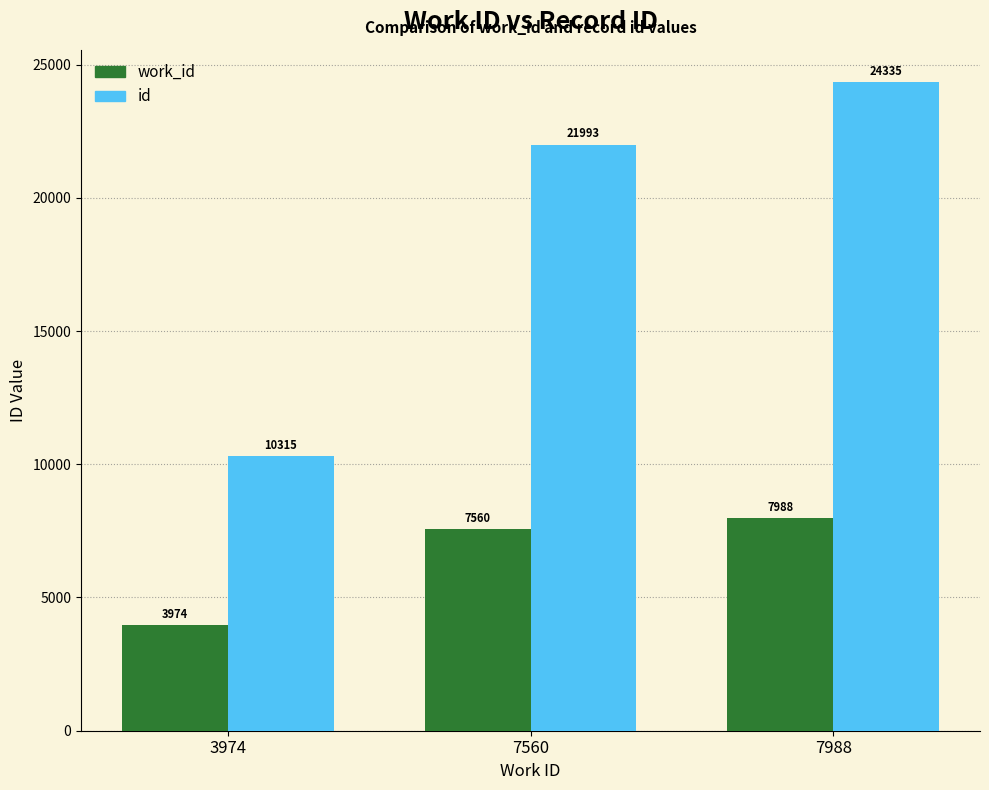

Rank the series at 7988 from lowest to highest value.

work_id, id